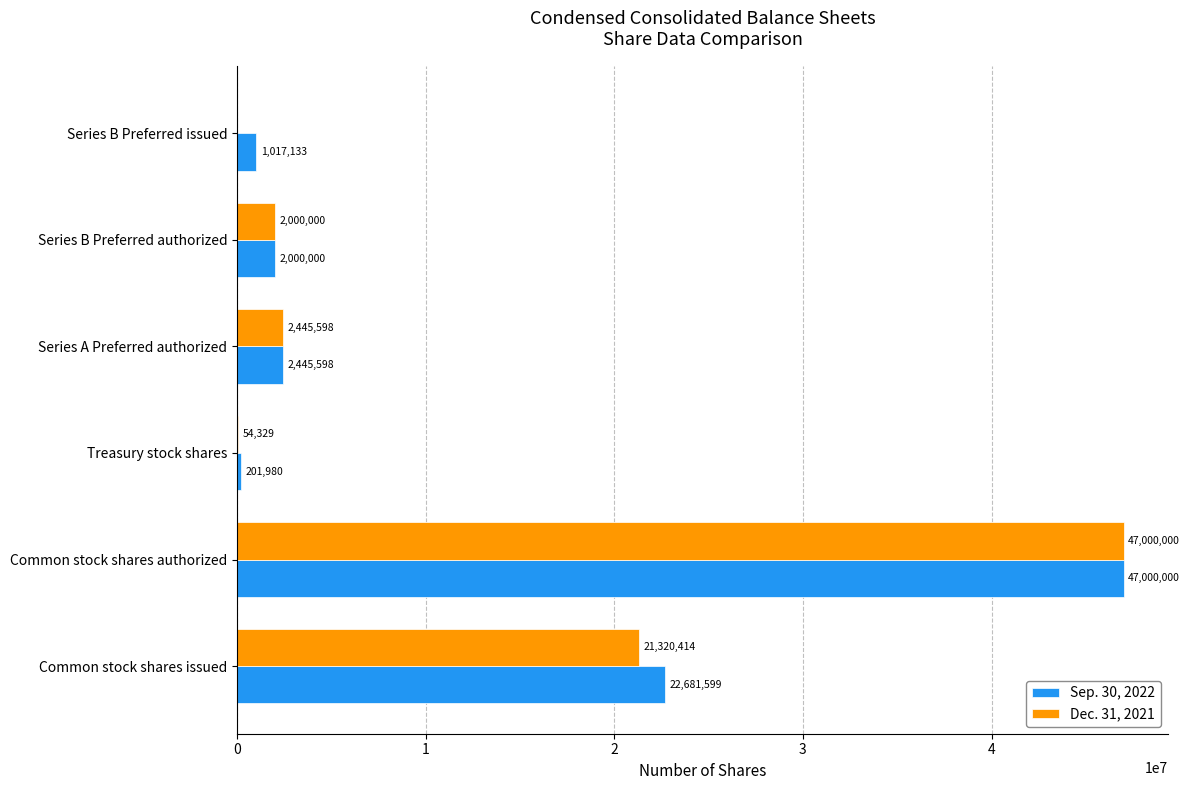

Which series has the widest spread of values?

Dec. 31, 2021